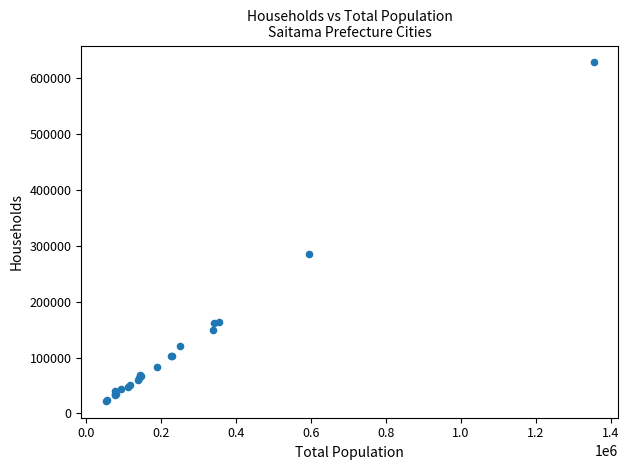

What Y value in the scatter plot is closest to 325006?

284544